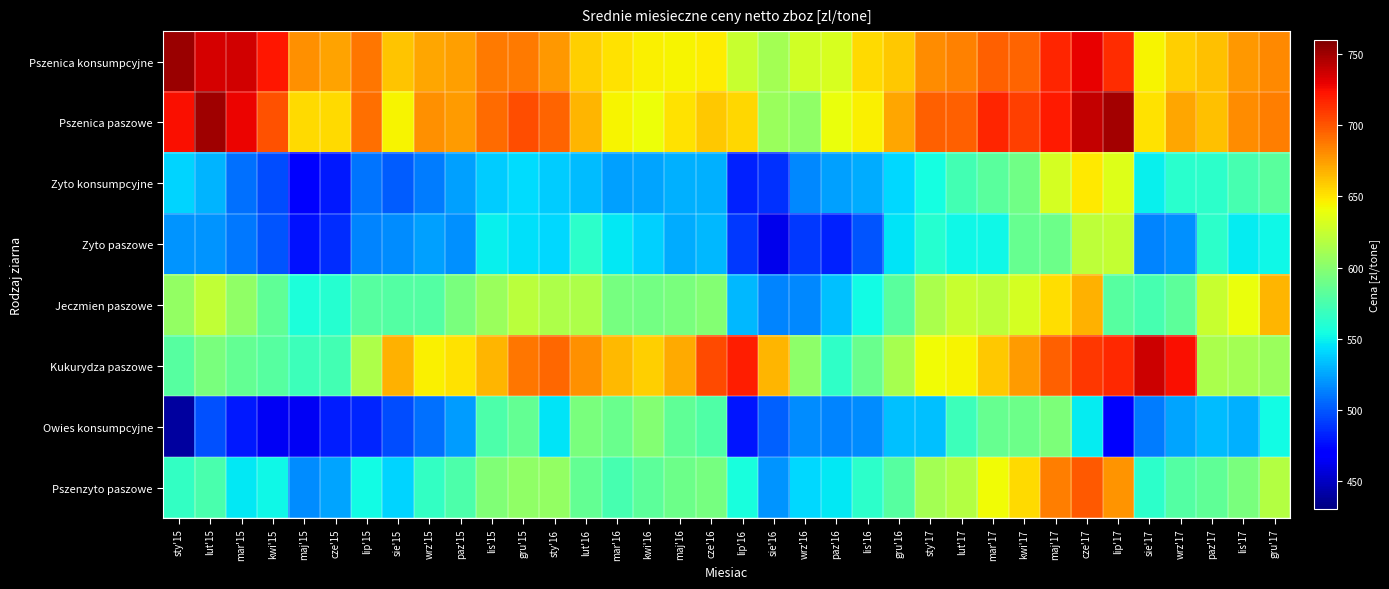

Which series has the largest total across all categories?

Pszenica paszowe